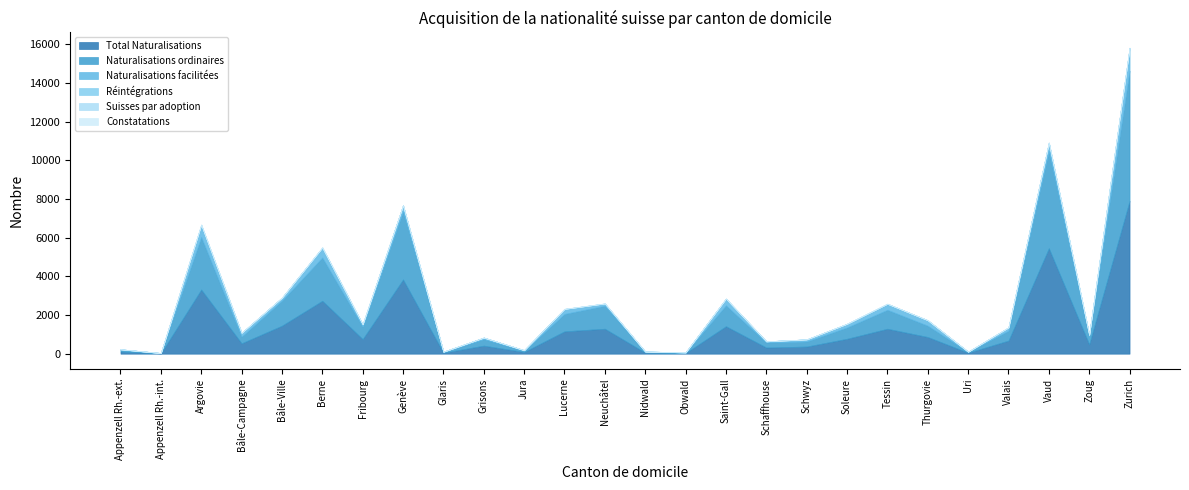

At Glaris, list the series in order from largest to smallest.

Total Naturalisations, Naturalisations ordinaires, Naturalisations facilitées, Réintégrations, Suisses par adoption, Constatations